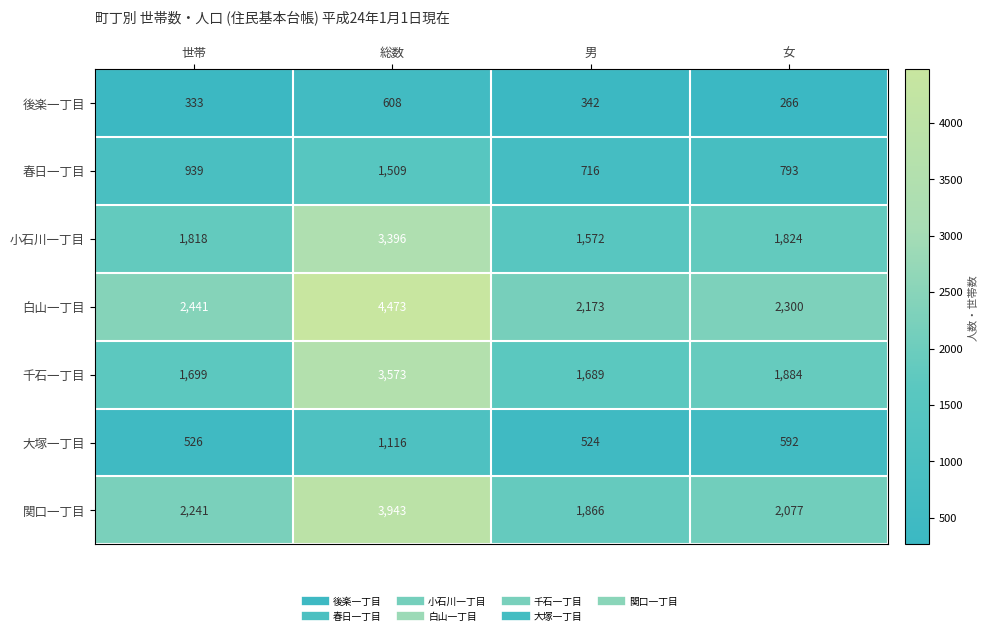

At which category is the sum across all series the highest?

総数